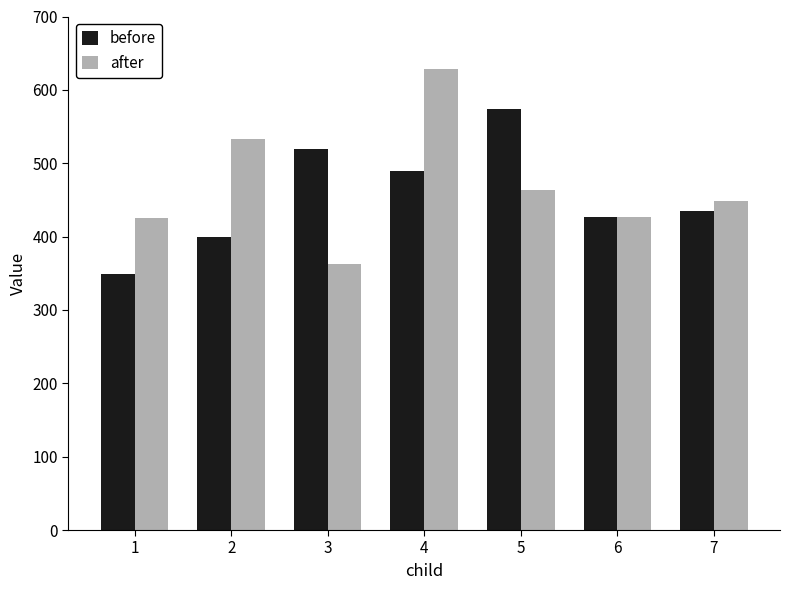

What is the sum of all before values?

3195